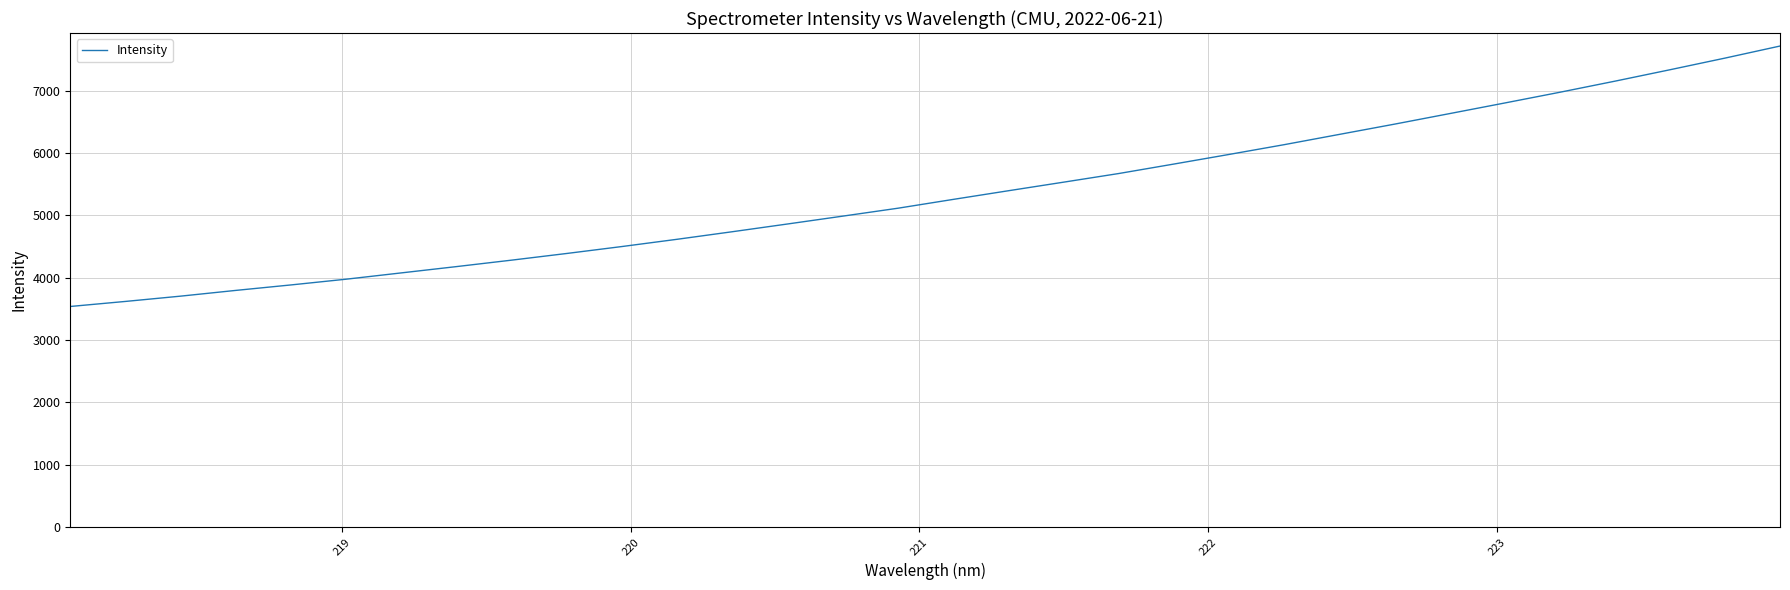

What is the average value?

5341.5